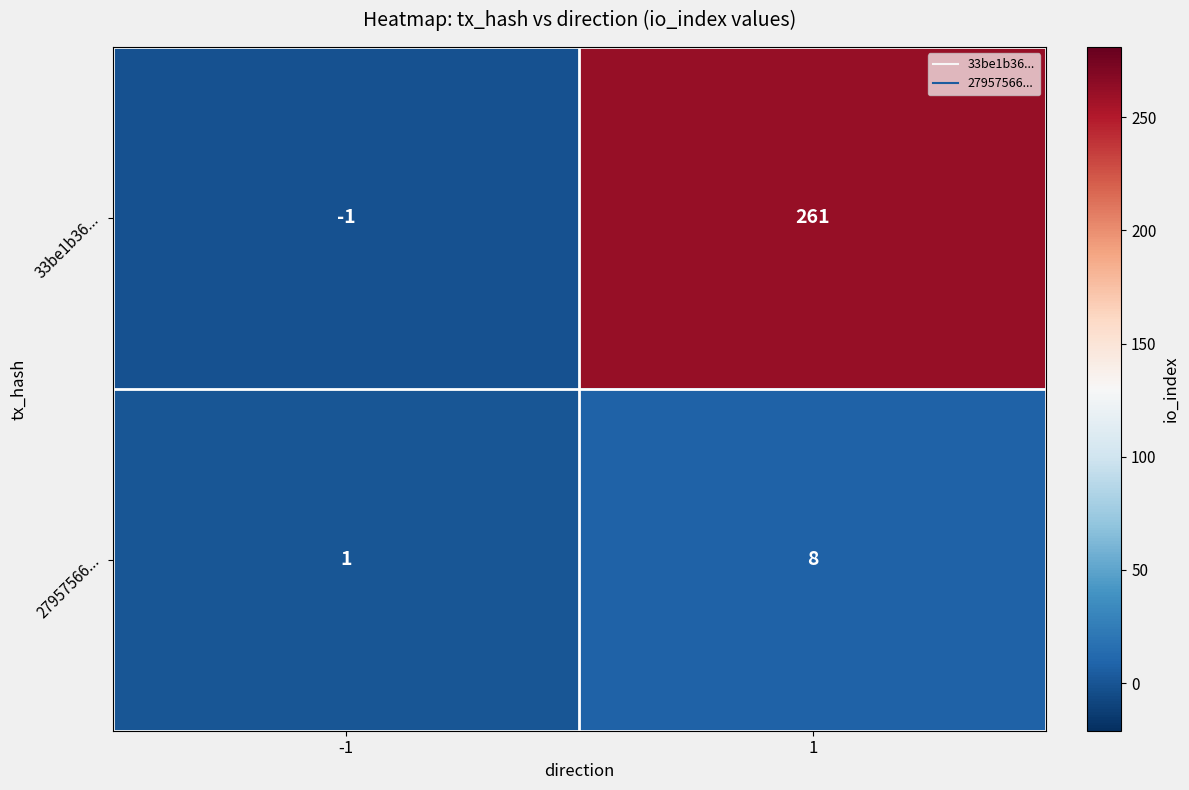

What is the total value across all series at 1?

269